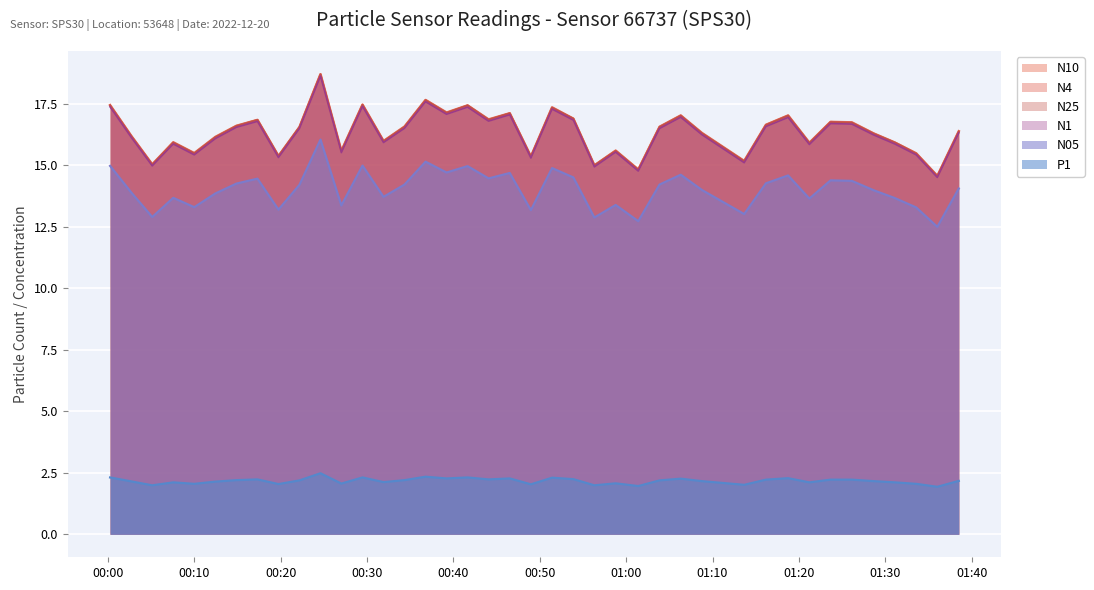

List the labels in order of N4 value, smallest first.

2022-12-20T01:36:02, 2022-12-20T01:01:24, 2022-12-20T00:56:19, 2022-12-20T00:05:07, 2022-12-20T01:13:40, 2022-12-20T00:48:58, 2022-12-20T00:19:44, 2022-12-20T00:09:59, 2022-12-20T01:33:35, 2022-12-20T00:27:01, 2022-12-20T00:58:47, 2022-12-20T01:21:13, 2022-12-20T00:07:33, 2022-12-20T01:31:07, 2022-12-20T00:31:54, 2022-12-20T00:12:26, 2022-12-20T00:02:41, 2022-12-20T01:28:39, 2022-12-20T01:08:46, 2022-12-20T01:38:31, 2022-12-20T00:22:10, 2022-12-20T00:34:20, 2022-12-20T01:03:52, 2022-12-20T00:14:52, 2022-12-20T01:16:11, 2022-12-20T01:26:08, 2022-12-20T01:23:40, 2022-12-20T00:17:18, 2022-12-20T00:44:04, 2022-12-20T00:53:53, 2022-12-20T01:06:19, 2022-12-20T01:18:45, 2022-12-20T00:46:31, 2022-12-20T00:39:12, 2022-12-20T00:51:25, 2022-12-20T00:41:38, 2022-12-20T00:00:14, 2022-12-20T00:29:28, 2022-12-20T00:36:46, 2022-12-20T00:24:36